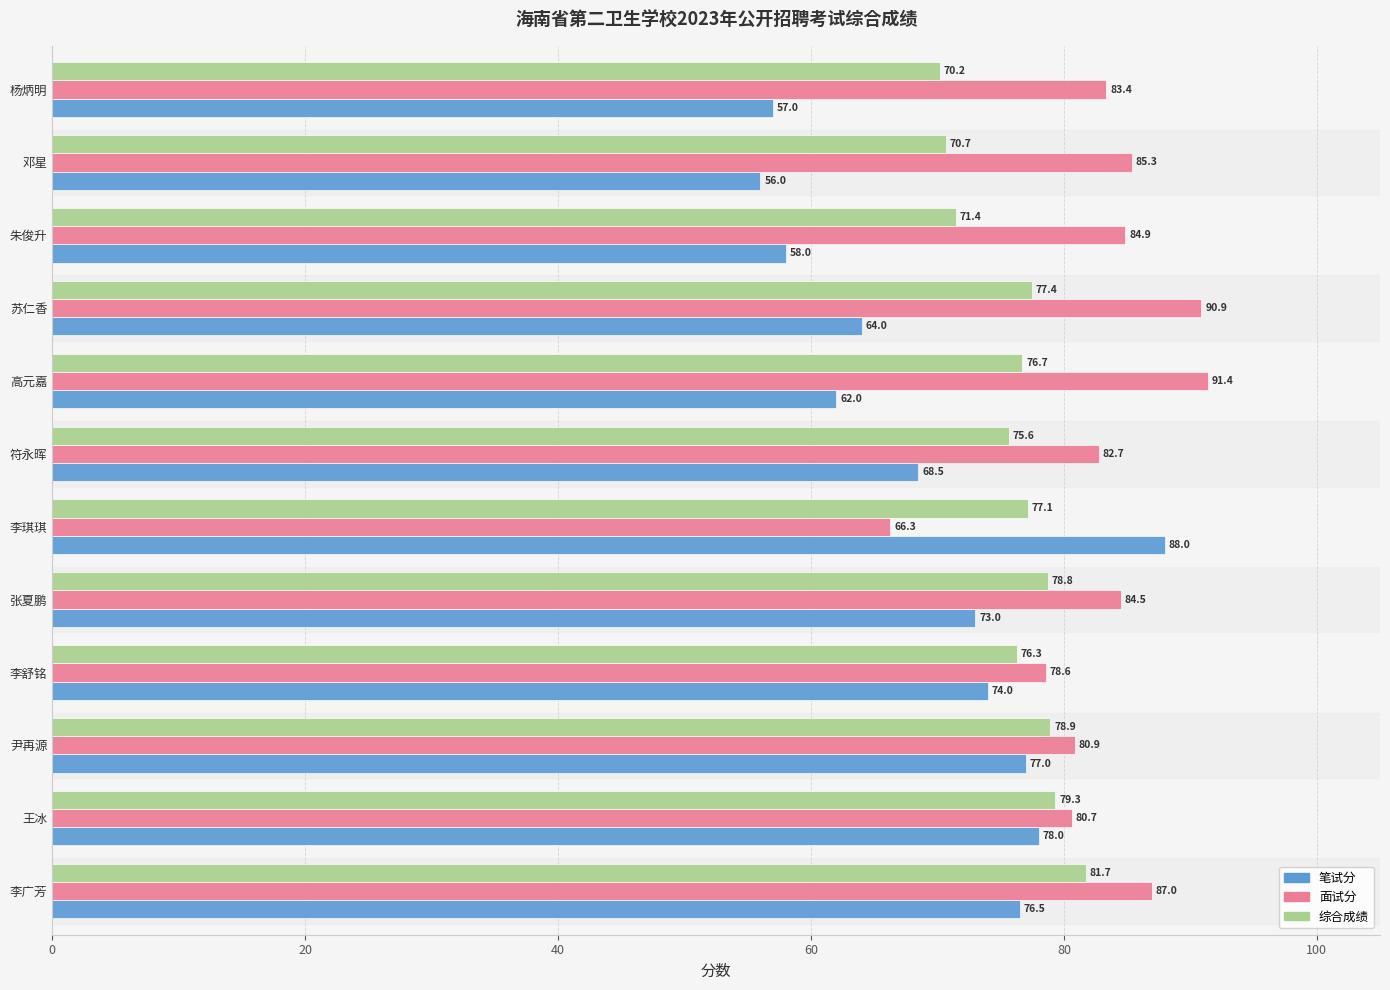

What is the minimum value shown in the chart?

56.0